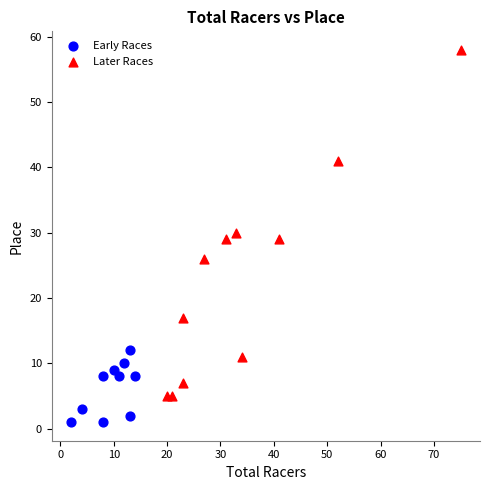

What are all the series names shown in the legend?

Early Races, Later Races